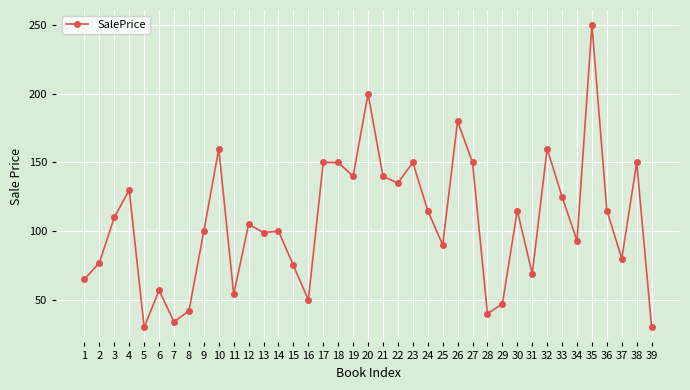

What is the change in value from 26 to 35?

+70.0